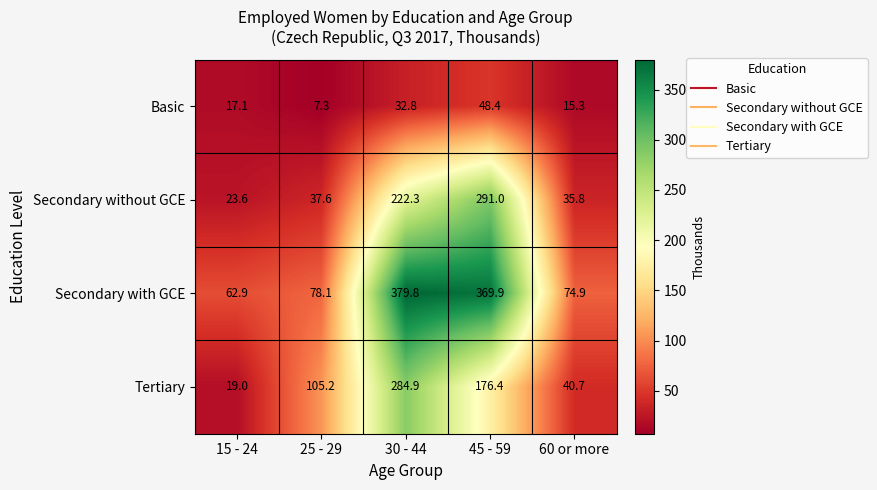

What is the smallest value displayed?

7.3